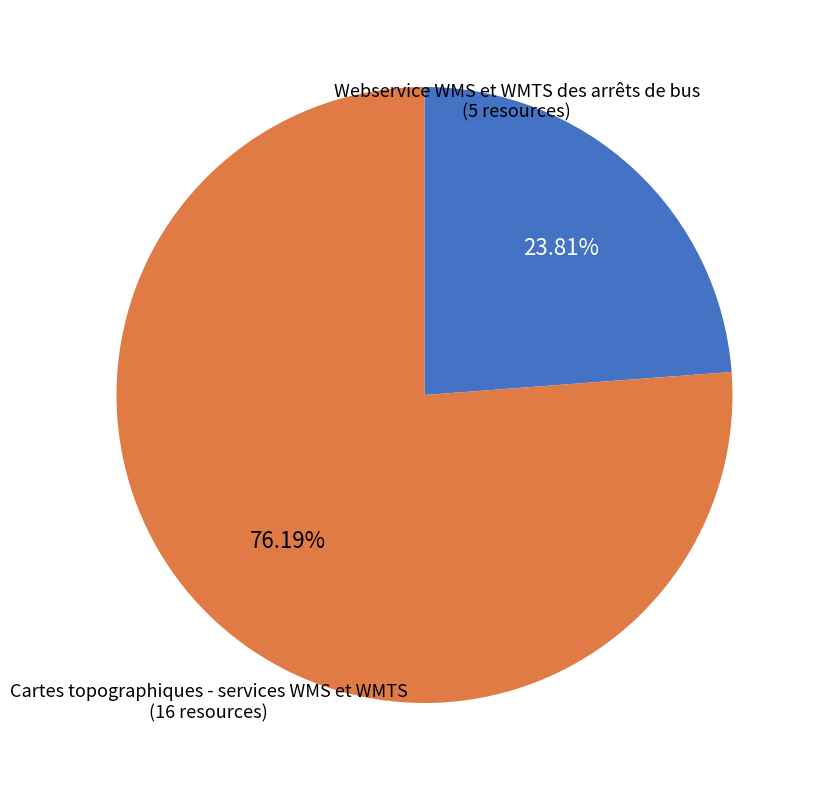

Is the sum of Webservice WMS et WMTS des arrêts de bus (5 resources) and Cartes topographiques - services WMS et WMTS (16 resources) greater than half?

Yes